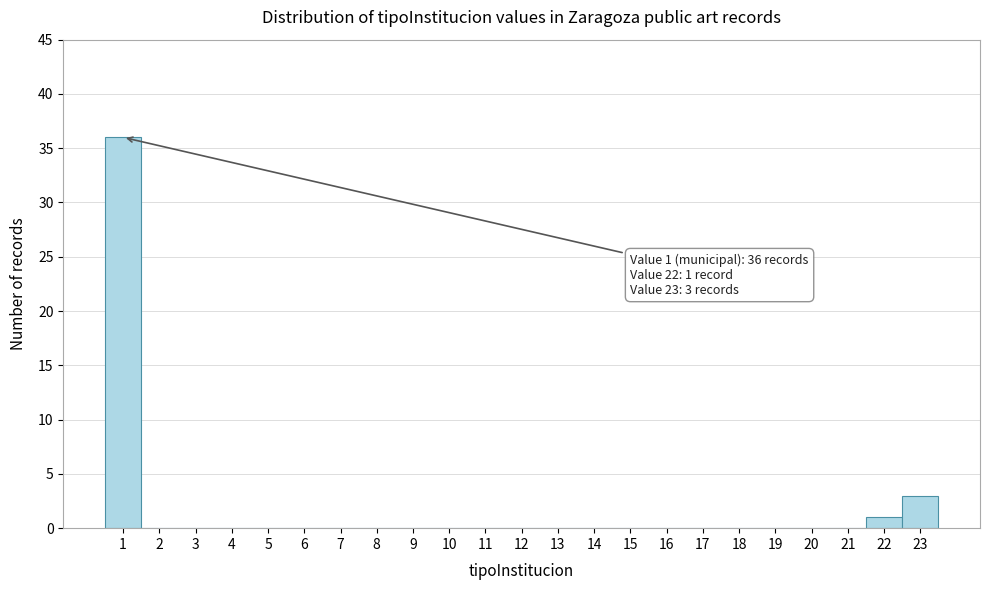

Which range on the x-axis has the tallest bar?

0.5 to 1.5